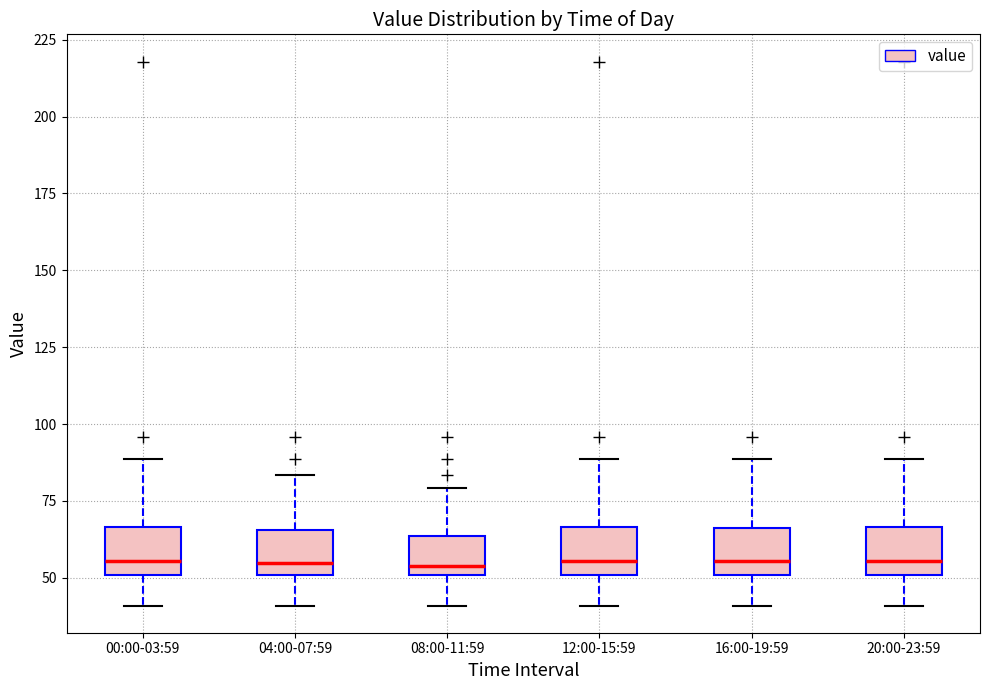

Reading left to right, read every box against the y-axis: the position of its median line, the range the box covers, and the ends of its whiskers. The values are not printed on the chart, so give them approximately, as read against the axis.

00:00-03:59: median 55, box 50 to 65, whiskers 40 to 90
04:00-07:59: median 55, box 50 to 65, whiskers 40 to 85
08:00-11:59: median 55, box 50 to 65, whiskers 40 to 80
12:00-15:59: median 55, box 50 to 65, whiskers 40 to 90
16:00-19:59: median 55, box 50 to 65, whiskers 40 to 90
20:00-23:59: median 55, box 50 to 65, whiskers 40 to 90